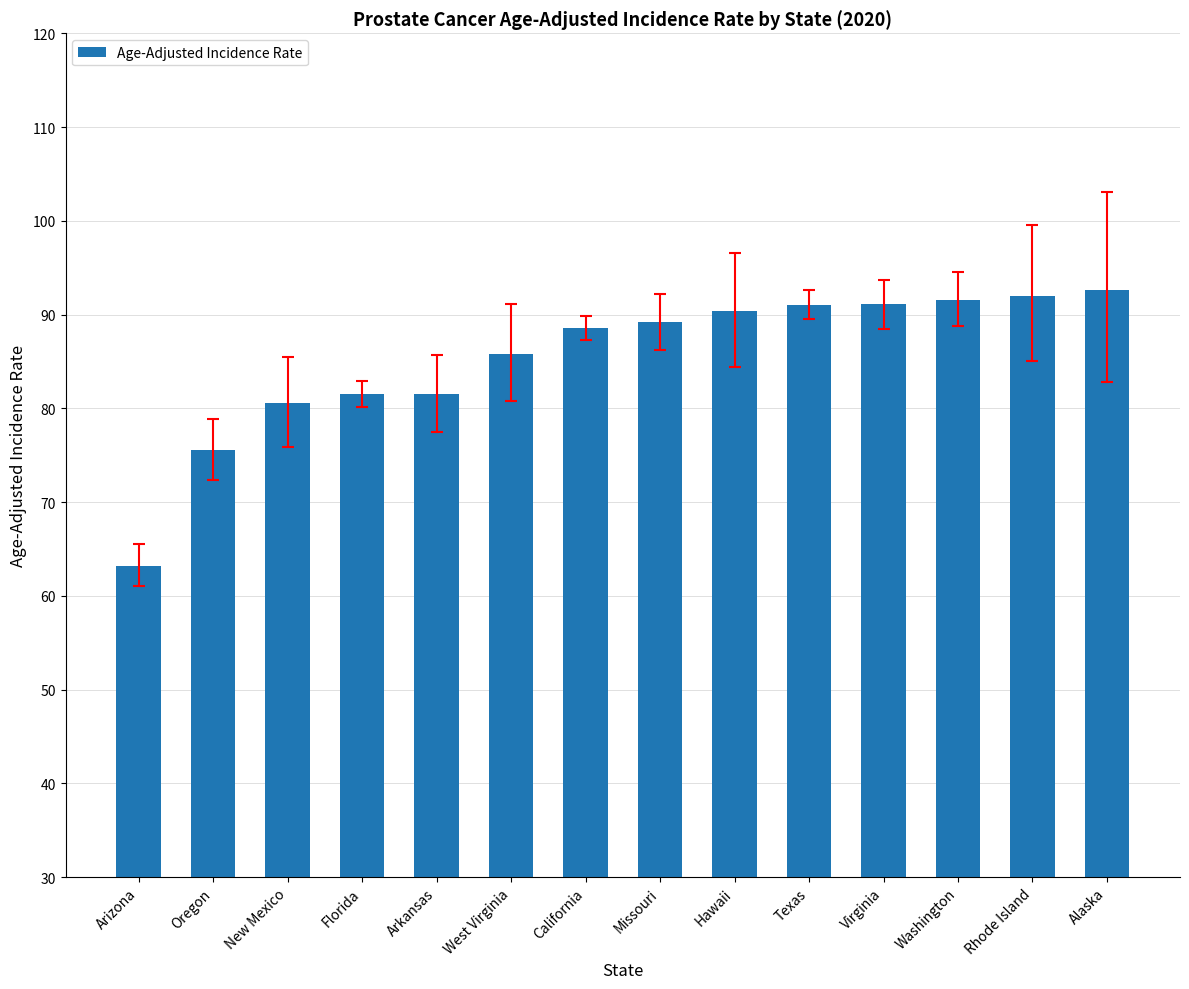

Count the number of data series in this chart.

1